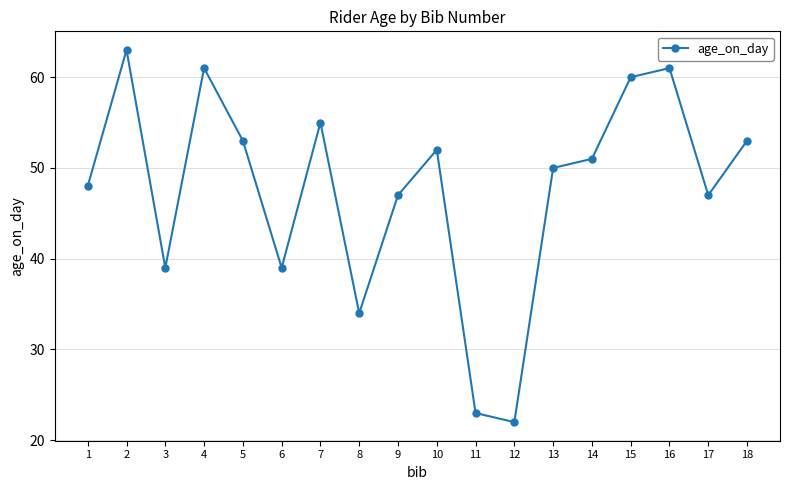

How many lines are shown in the chart?

1